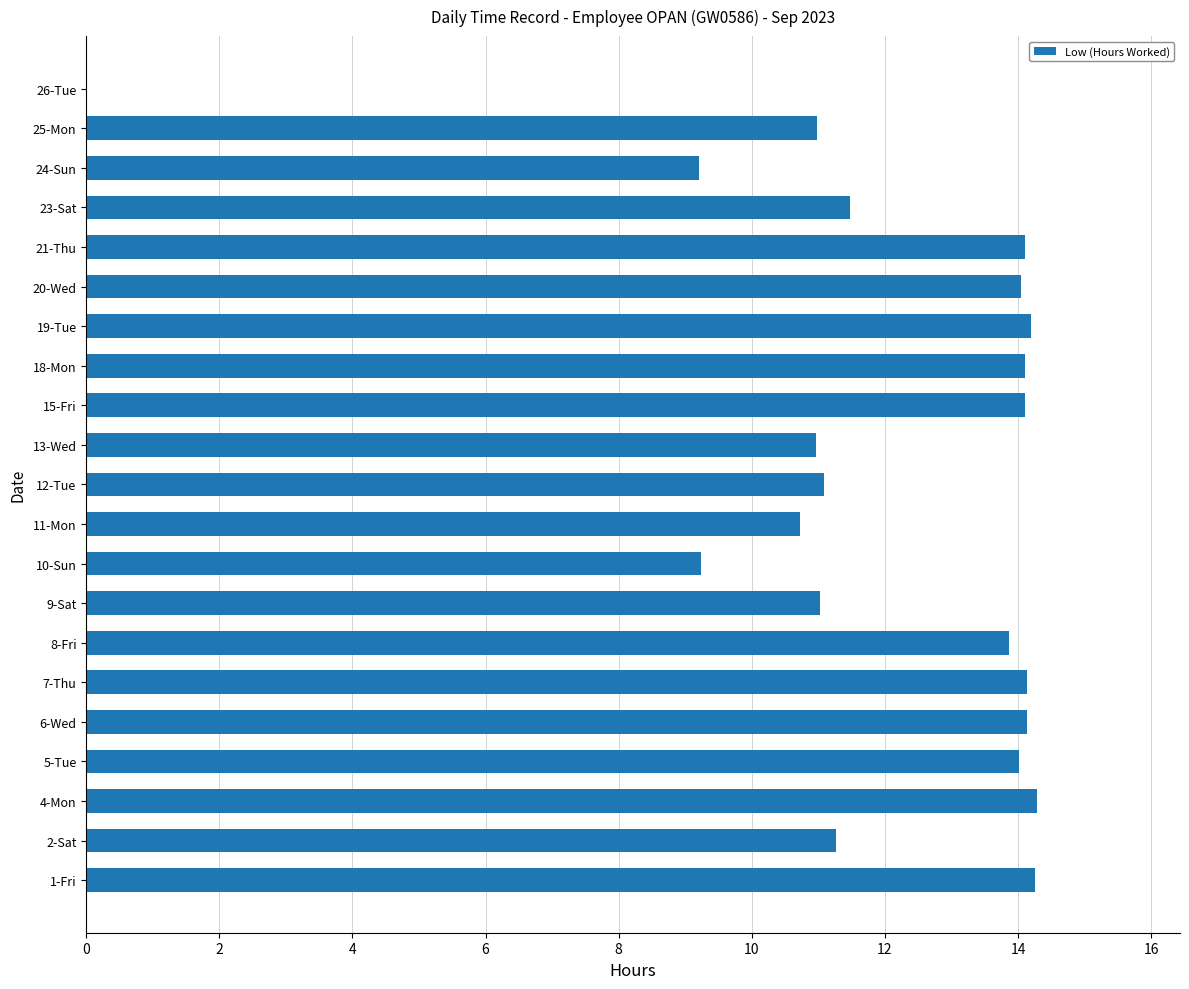

Are the bars horizontal?

Yes